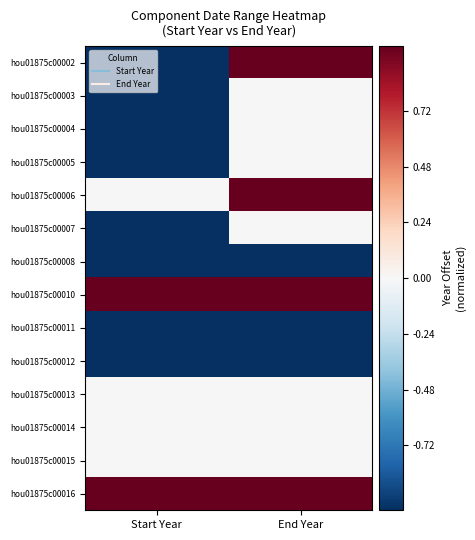

Reading left to right, transcribe all the data shown in this chart.

hou01875c00002: Start Year=-1	End Year=1
hou01875c00003: Start Year=-1	End Year=0
hou01875c00004: Start Year=-1	End Year=0
hou01875c00005: Start Year=-1	End Year=0
hou01875c00006: Start Year=0	End Year=1
hou01875c00007: Start Year=-1	End Year=0
hou01875c00008: Start Year=-1	End Year=-1
hou01875c00010: Start Year=1	End Year=1
hou01875c00011: Start Year=-1	End Year=-1
hou01875c00012: Start Year=-1	End Year=-1
hou01875c00013: Start Year=0	End Year=0
hou01875c00014: Start Year=0	End Year=0
hou01875c00015: Start Year=0	End Year=0
hou01875c00016: Start Year=1	End Year=1